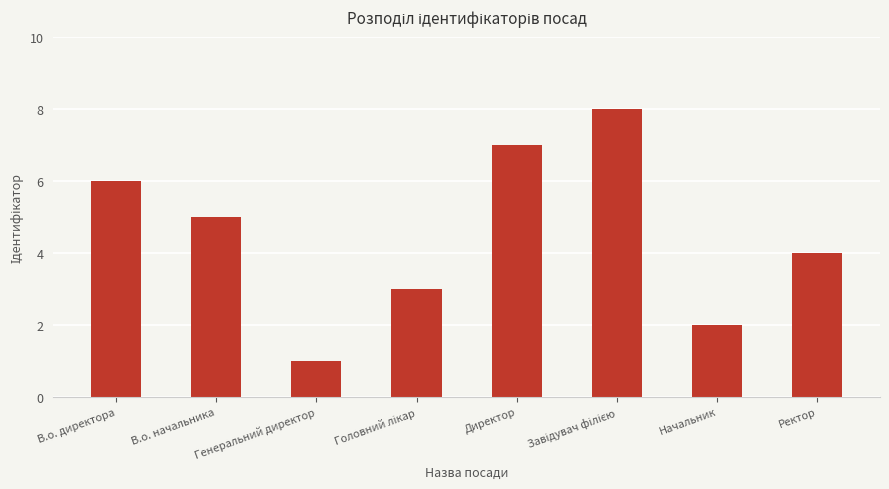

What is the change in value from В.о. директора to Директор?

+1